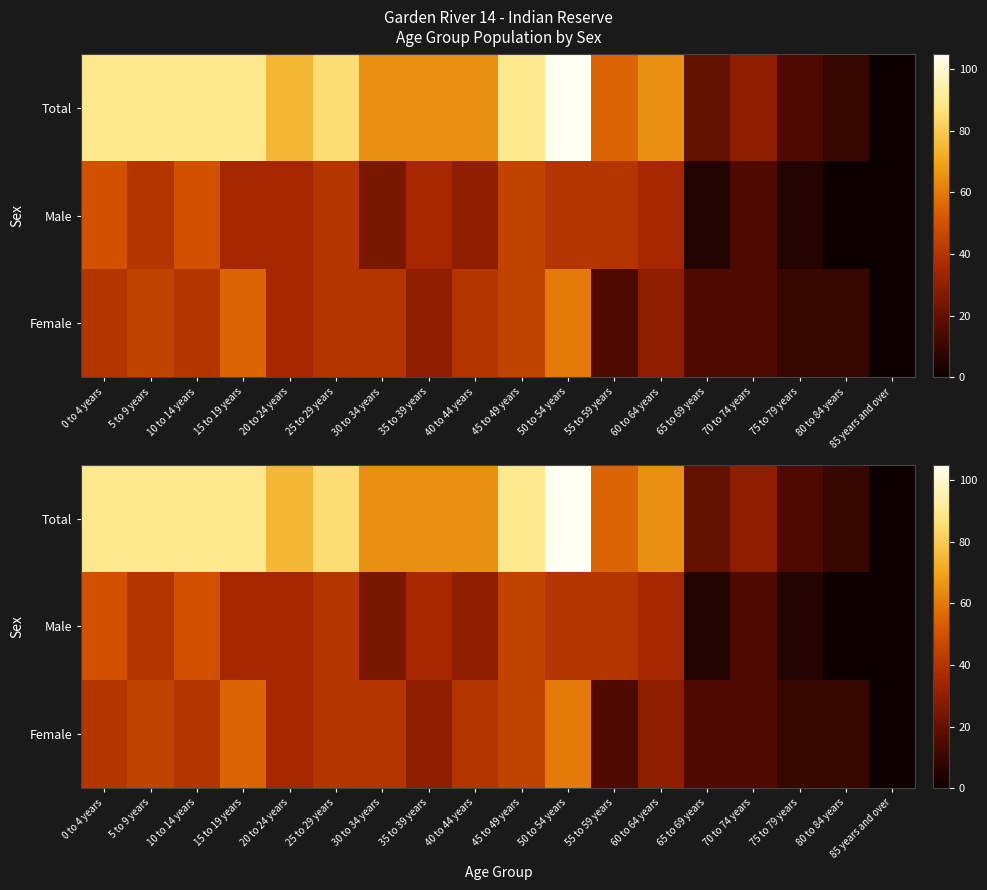

Where does the Male series first go above 35?

0 to 4 years